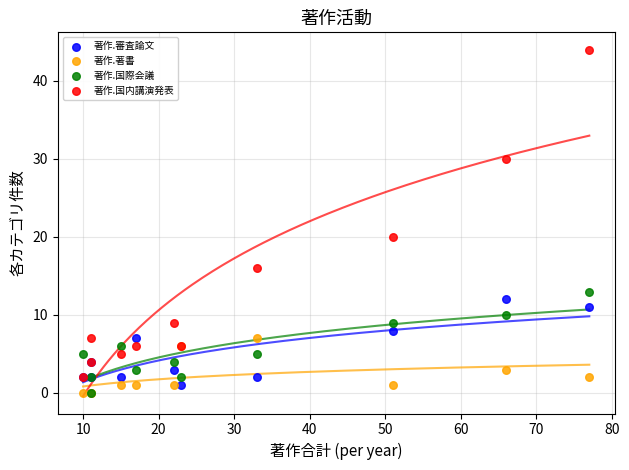

Which series has the widest spread of Y values?

著作.国内講演発表